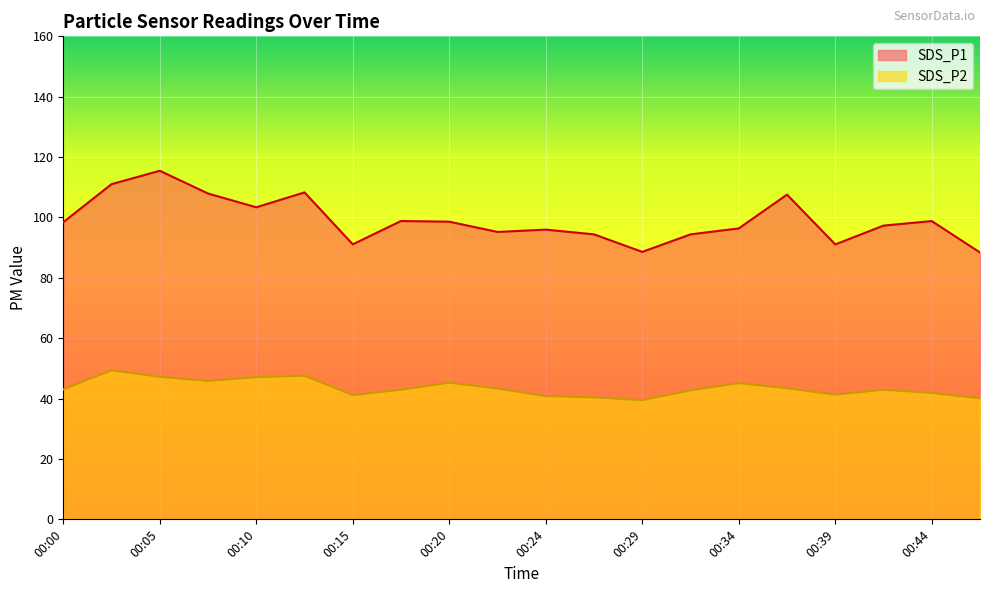

True or false: SDS_P1 and SDS_P2 cross at least once.

False